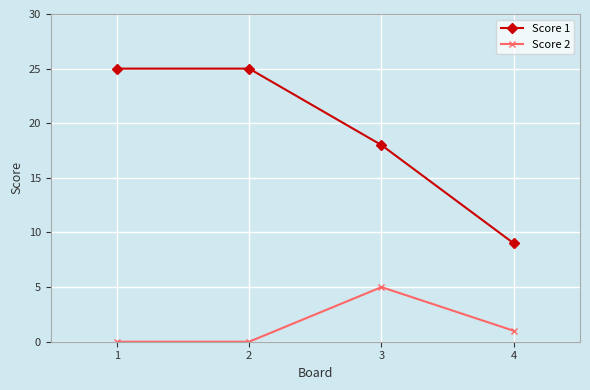

Is the value of Score 2 at 2 greater than the value of Score 1 at 4?

No